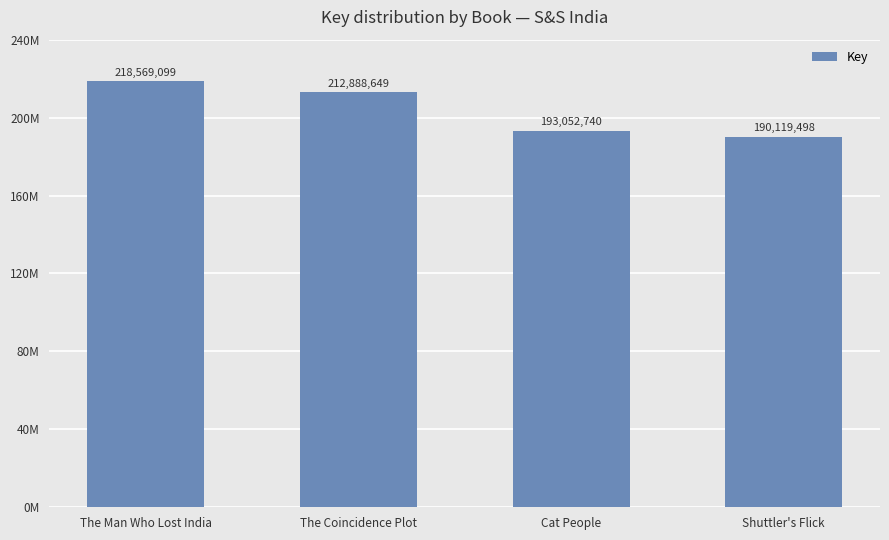

What is the difference between the second highest and minimum values?

22769151